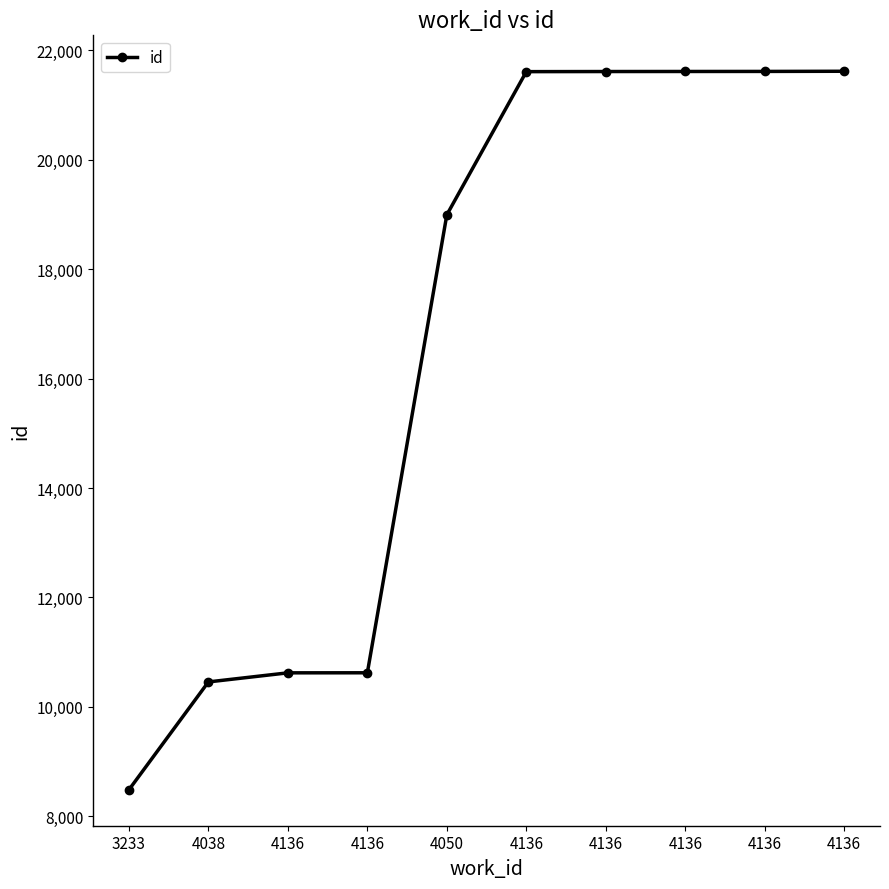

How many lines are shown in the chart?

1